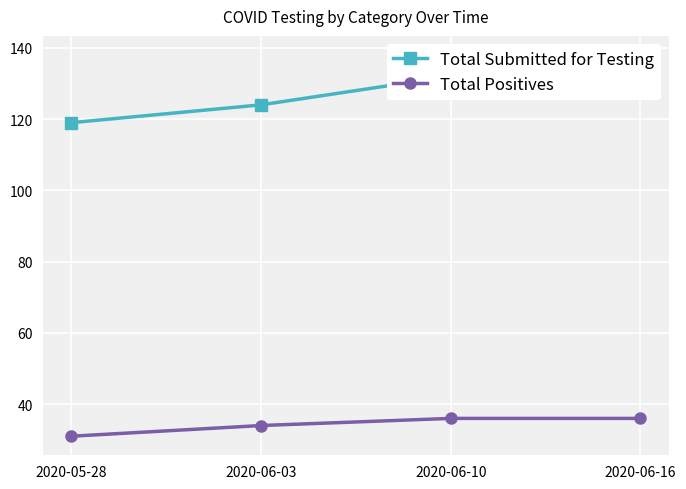

True or false: Total Positives has more than 2 points higher than both neighbors.

False